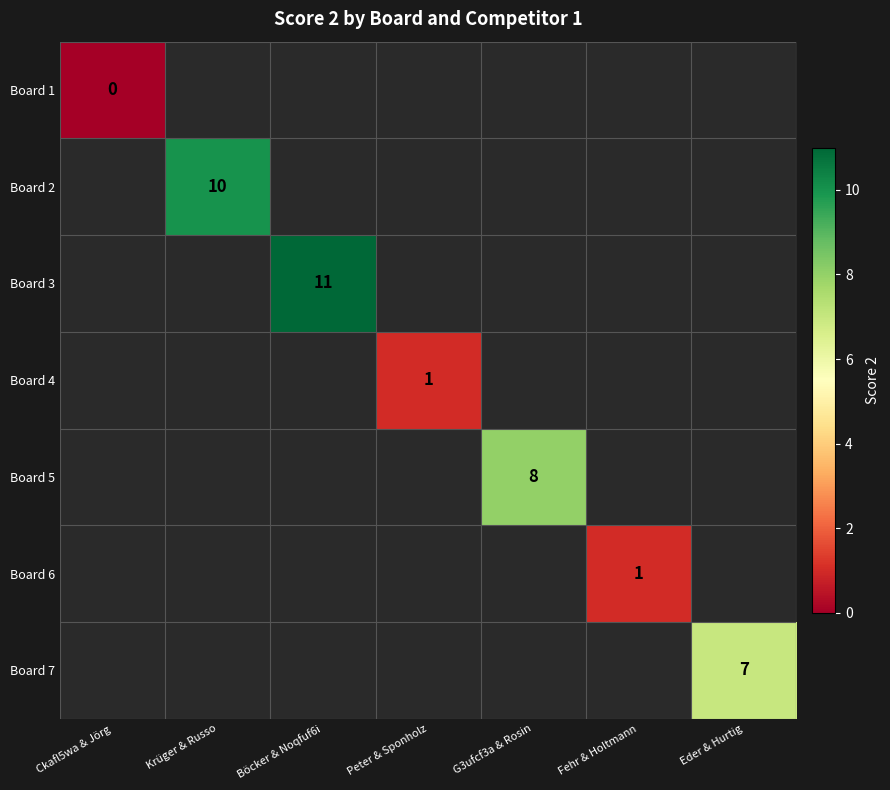

The Board 5 series shows 4 at G3ufcf3a & Rosin. True or false?

False